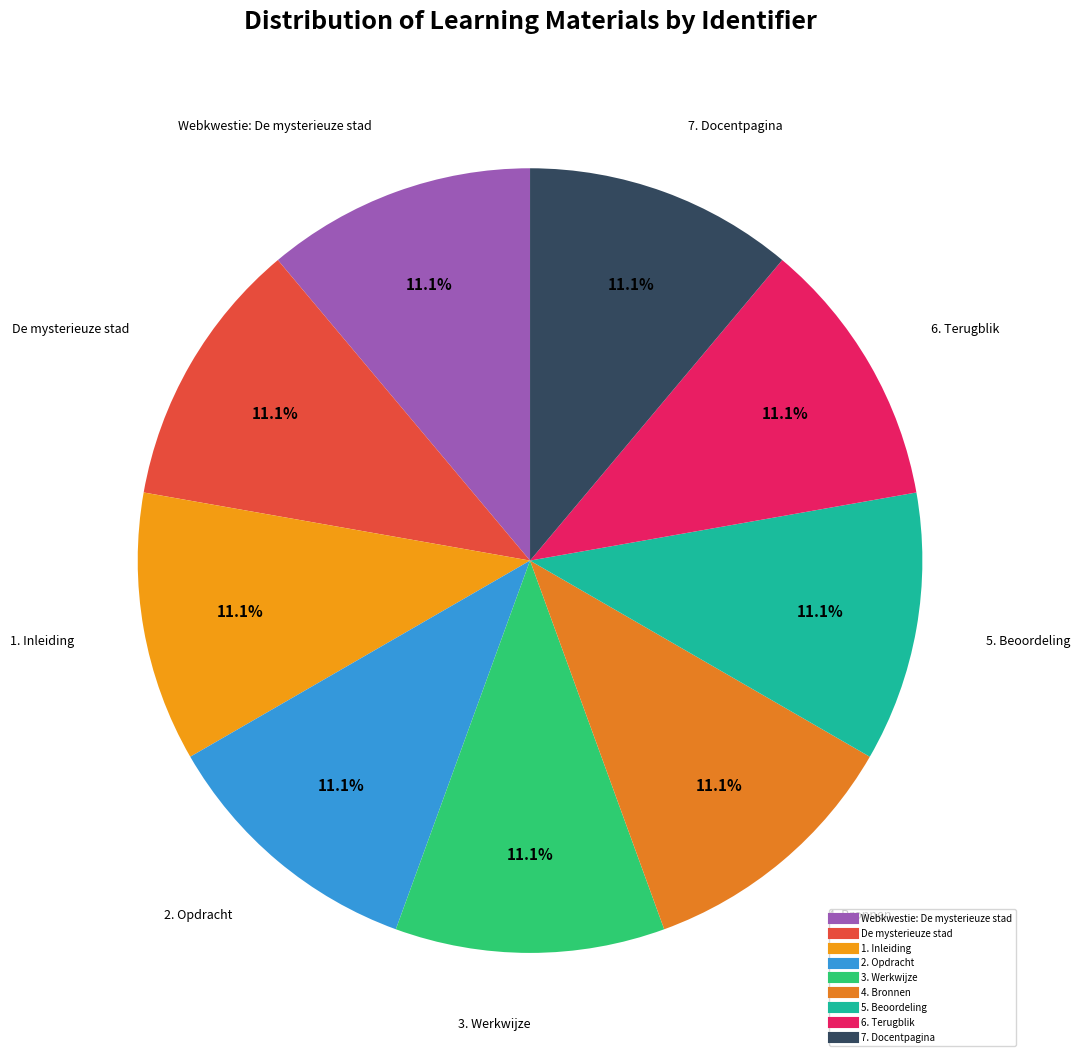

To the nearest percent, what is the average slice percentage?

11%